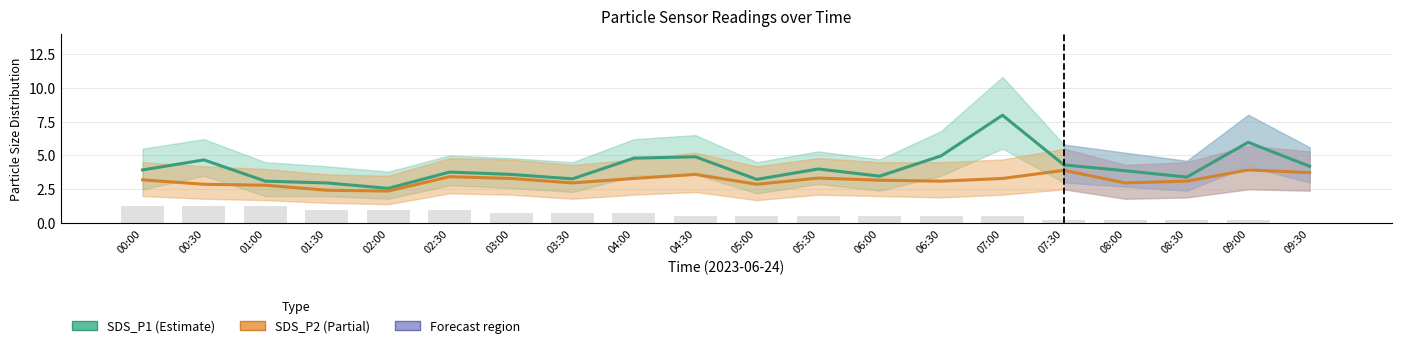

Which series has the widest spread of values?

SDS_P1 (Estimate)